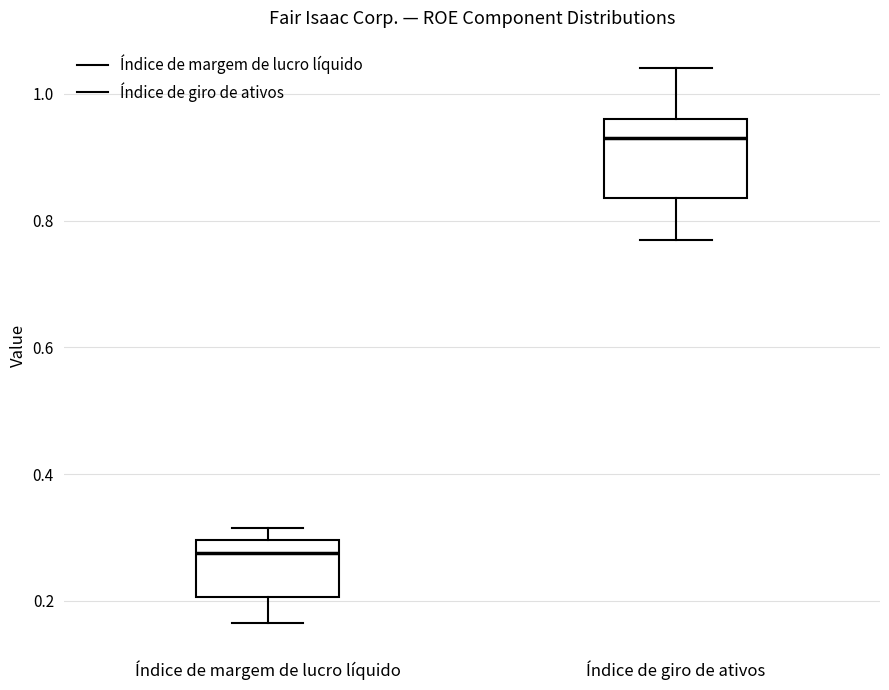

Where does the lower whisker of the box for Índice de margem de lucro líquido end on the y-axis? The values are not printed on the chart, so give them approximately, as read against the axis.

0.16